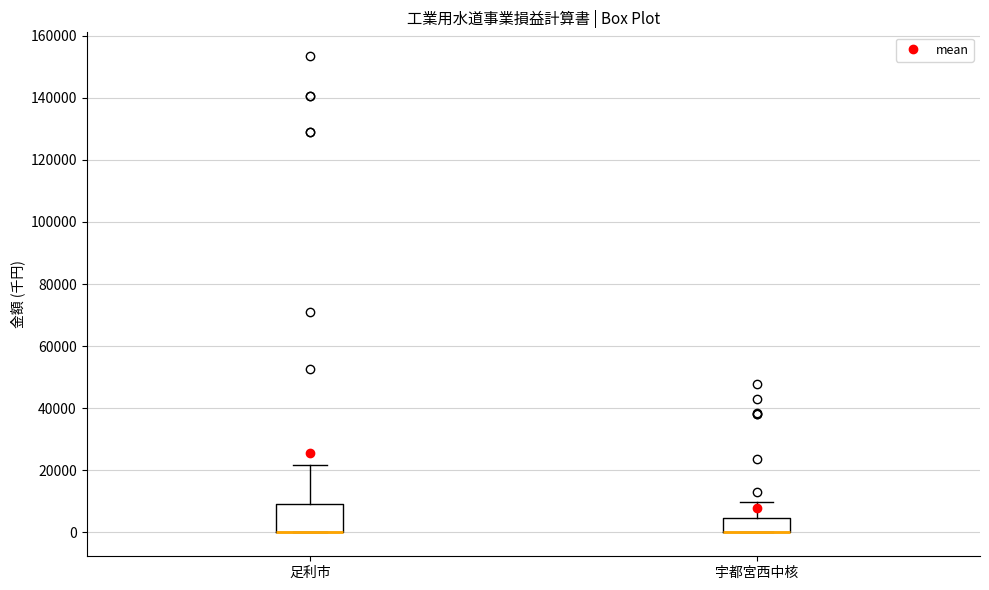

Reading left to right, read every box against the y-axis: the position of its median line, the range the box covers, and the ends of its whiskers. The values are not printed on the chart, so give them approximately, as read against the axis.

足利市: median 0 (drawn on the box's lower edge), box 0 to 10000, whiskers 0 to 22000
宇都宮西中核: median 0 (drawn on the box's lower edge), box 0 to 4000, whiskers 0 to 10000